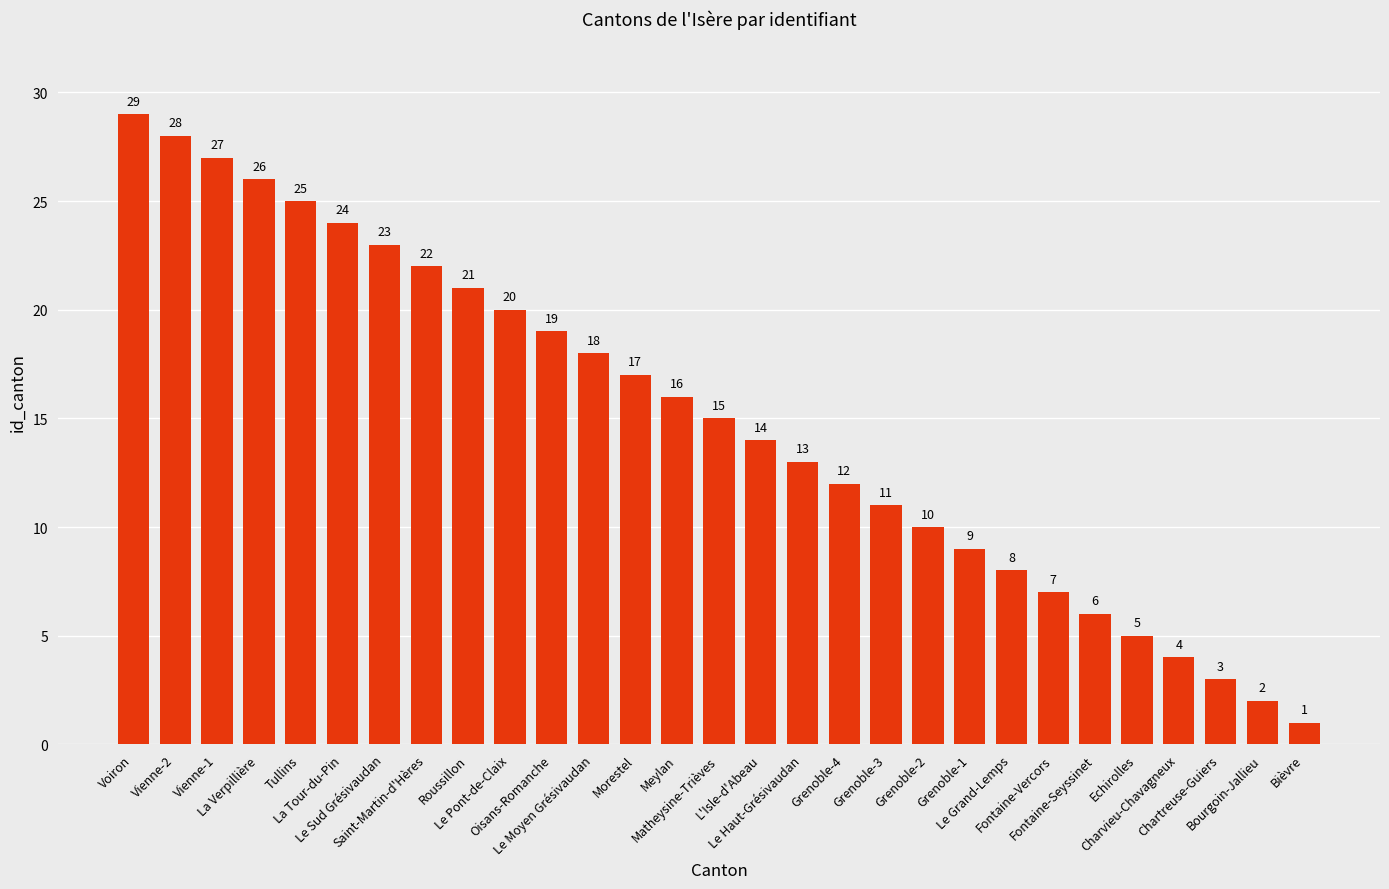

How many categories are shown in the chart?

29